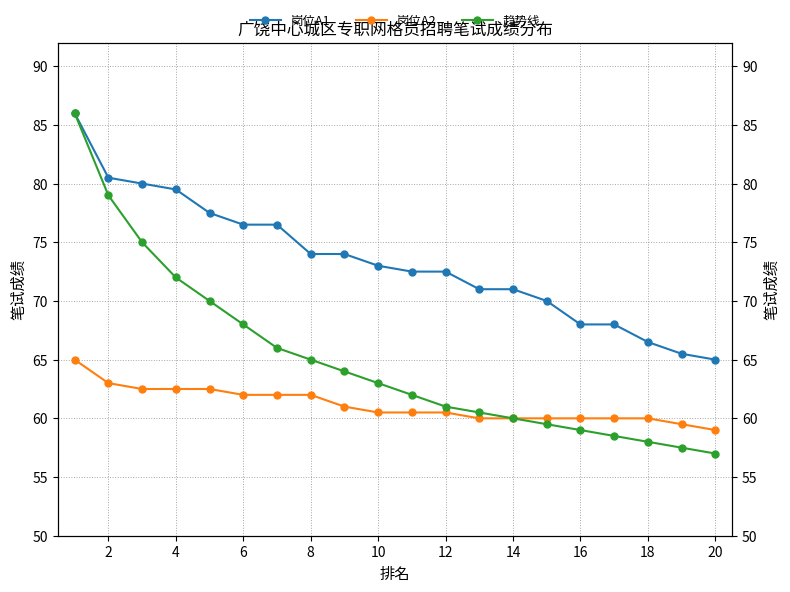

Is the value of 岗位A1 at 2 greater than the value of 岗位A2 at 2?

Yes